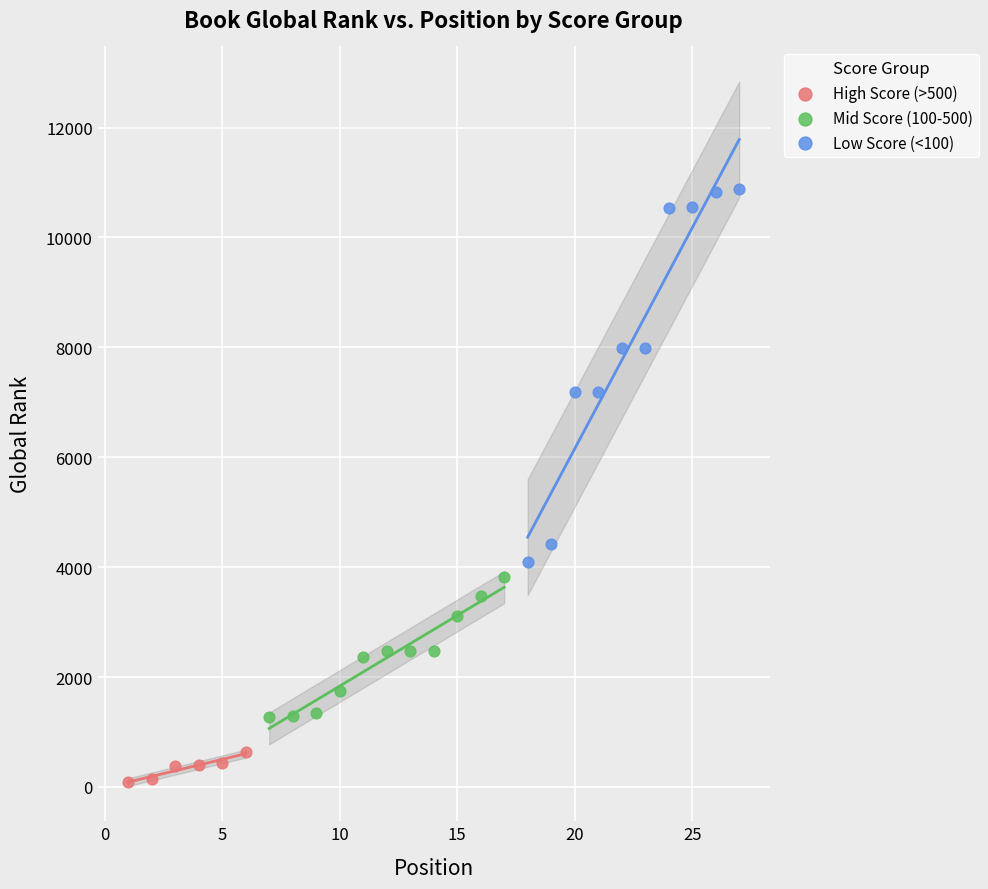

What are all the series names shown in the legend?

High Score (>500), Mid Score (100-500), Low Score (<100)